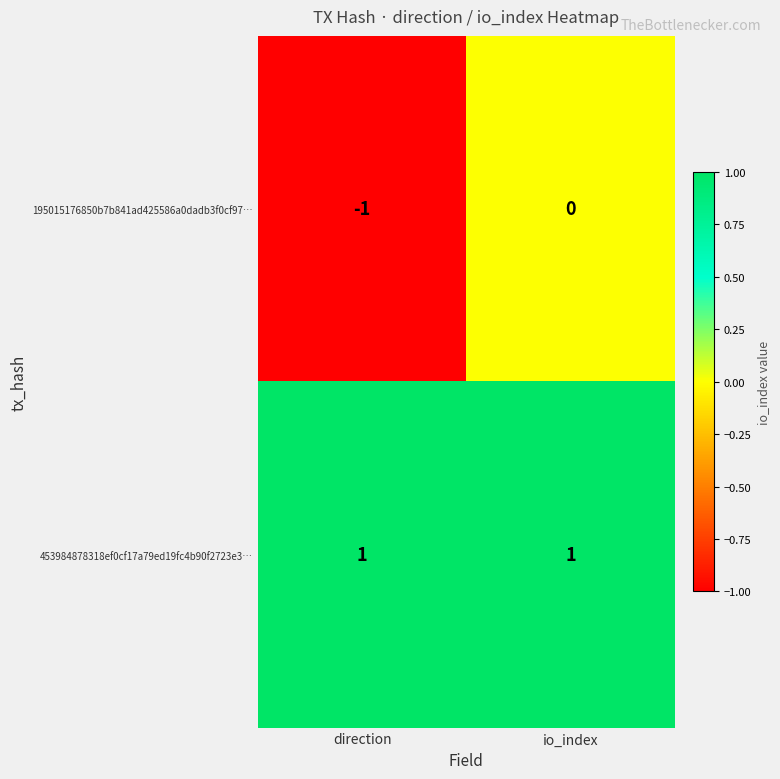

Rank the series by their average value, from lowest to highest.

195015176850b7b841ad425586a0dadb3f0cf97…, 453984878318ef0cf17a79ed19fc4b90f2723e3…